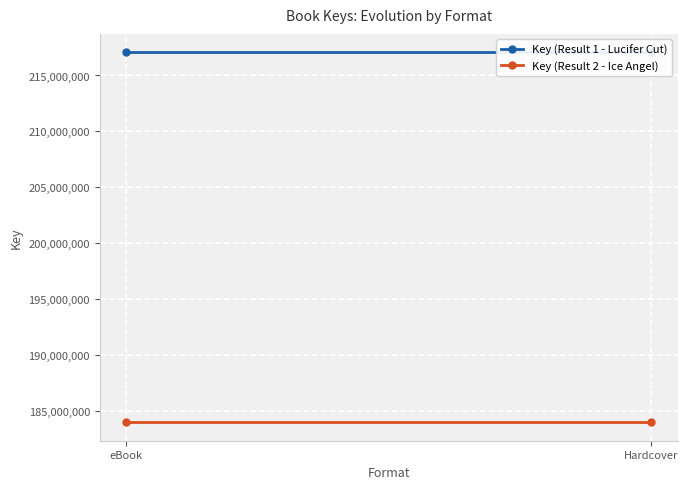

True or false: Key (Result 1 - Lucifer Cut) has a value of 217063089 at eBook.

True